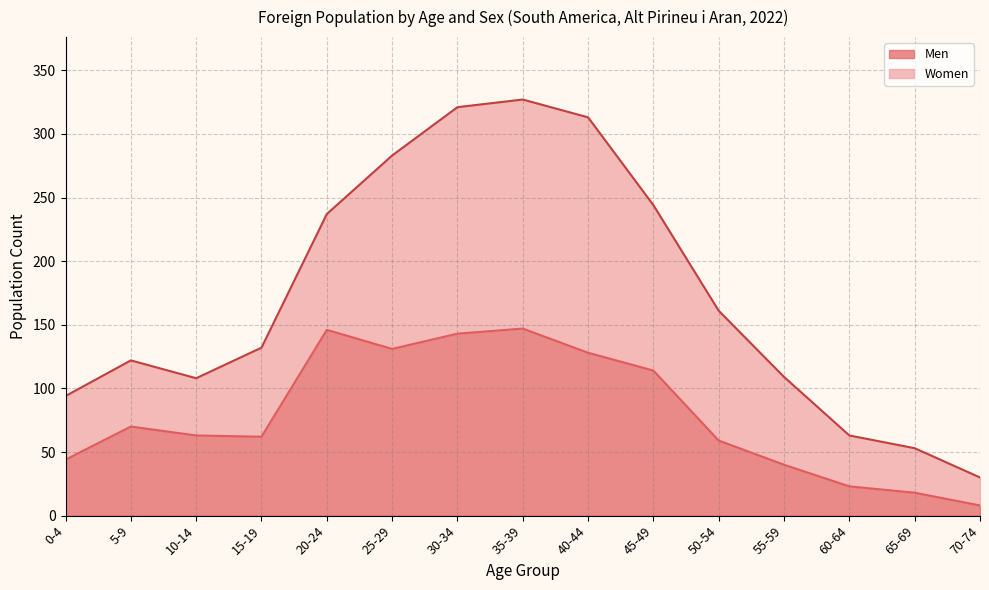

What is the label of the 12th point from the right?

15-19